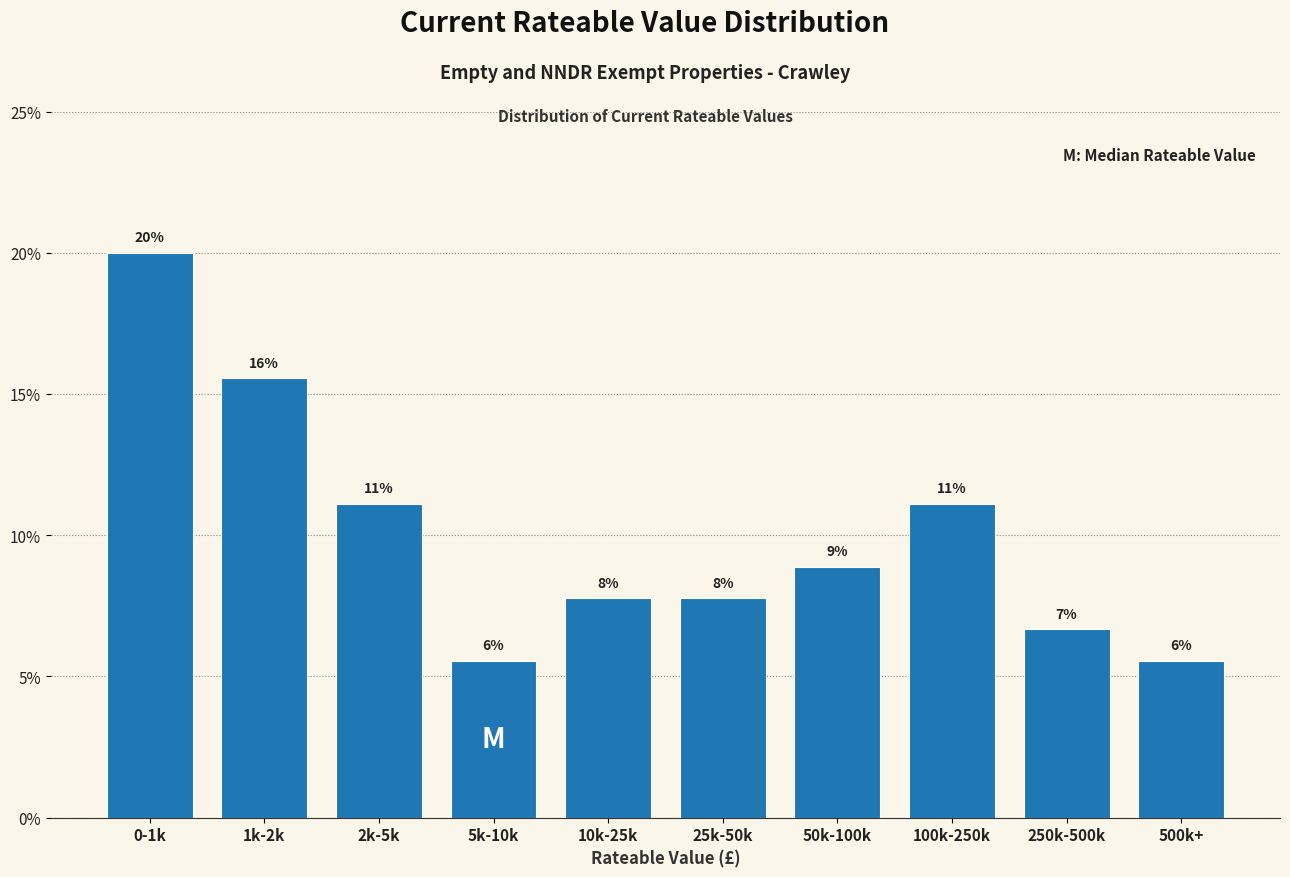

How many bars are there in total?

10